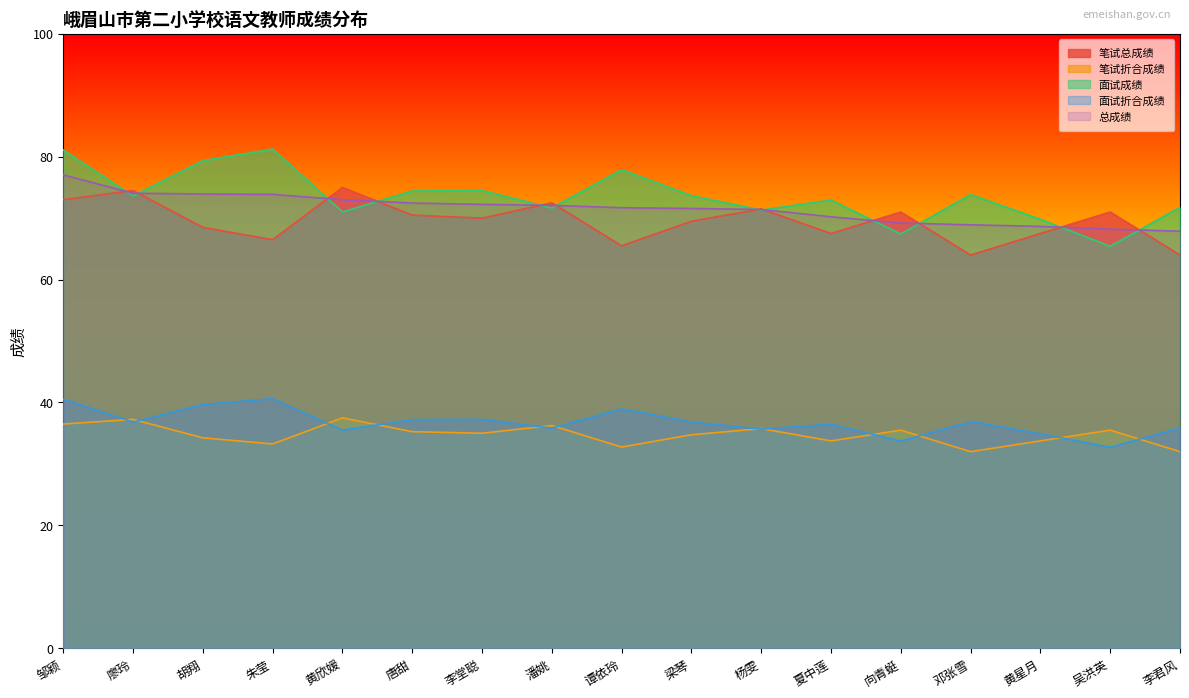

At how many categories does at least one series exceed 59?

17